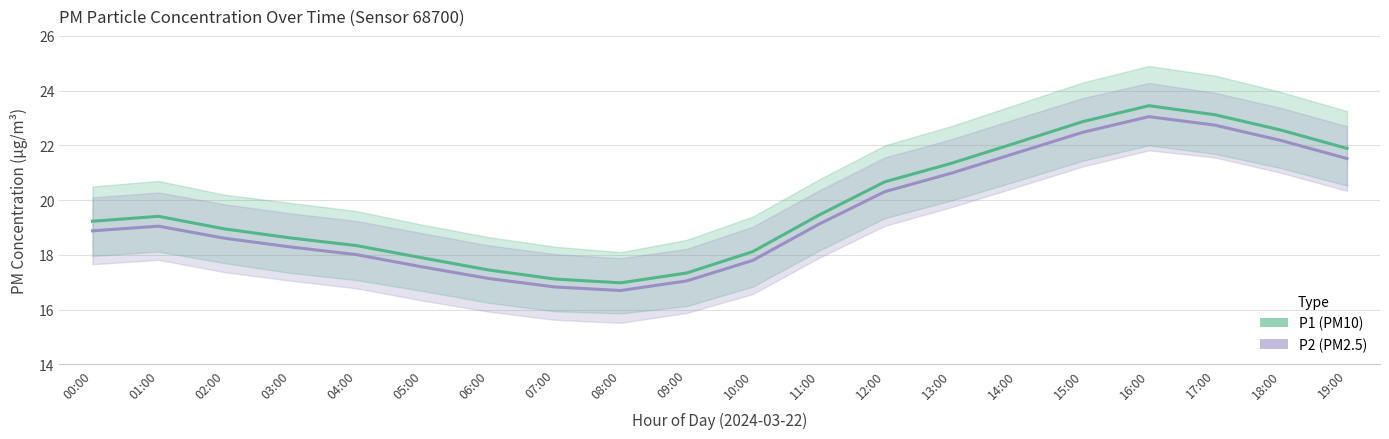

At which category is the sum across all series the highest?

16:00